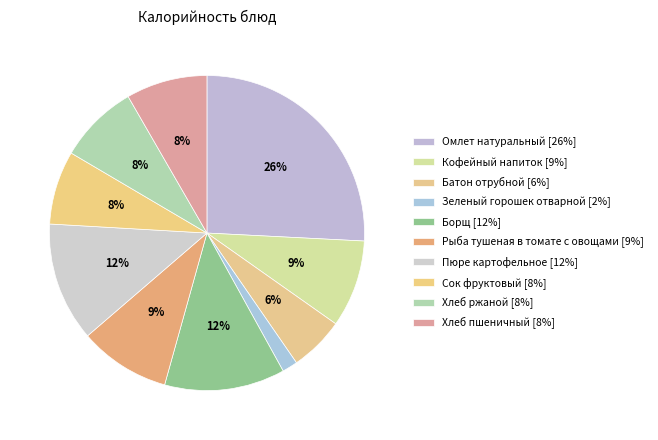

True or false: Сок фруктовый accounts for 8% of the total.

True